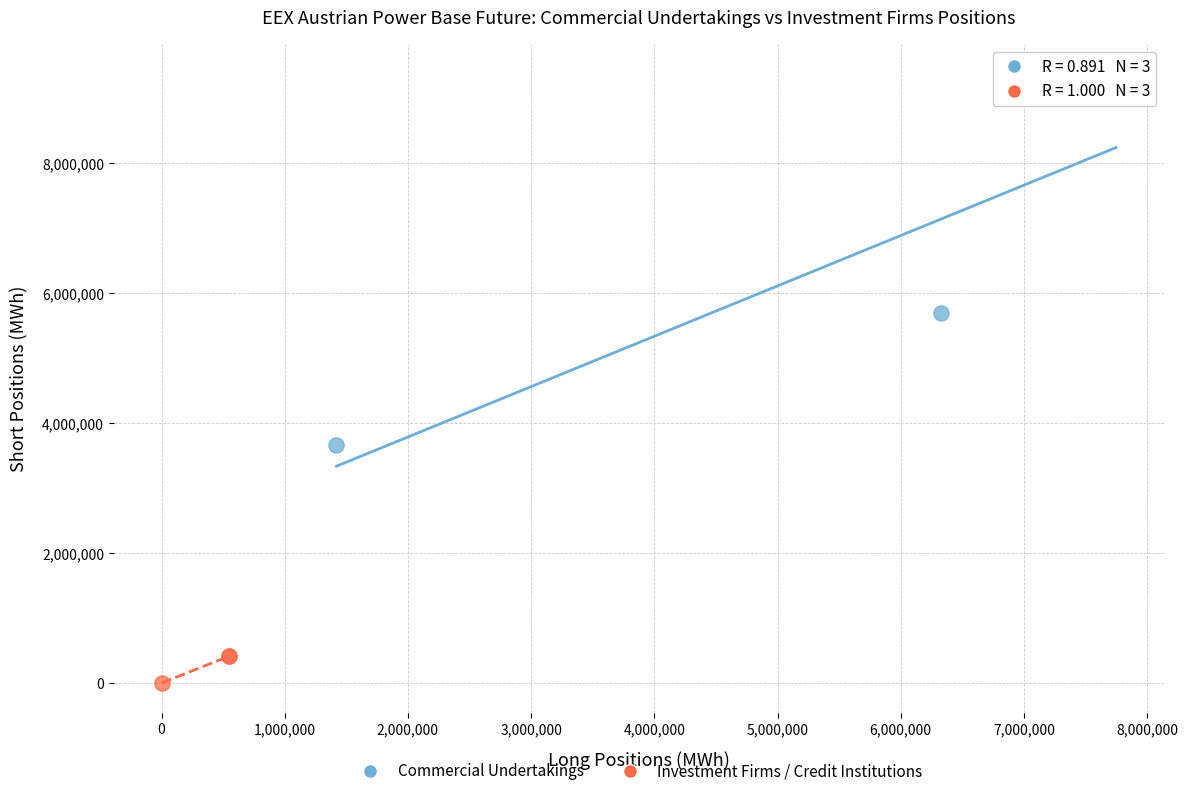

Which series has the largest Y range (max minus min)?

Commercial Undertakings